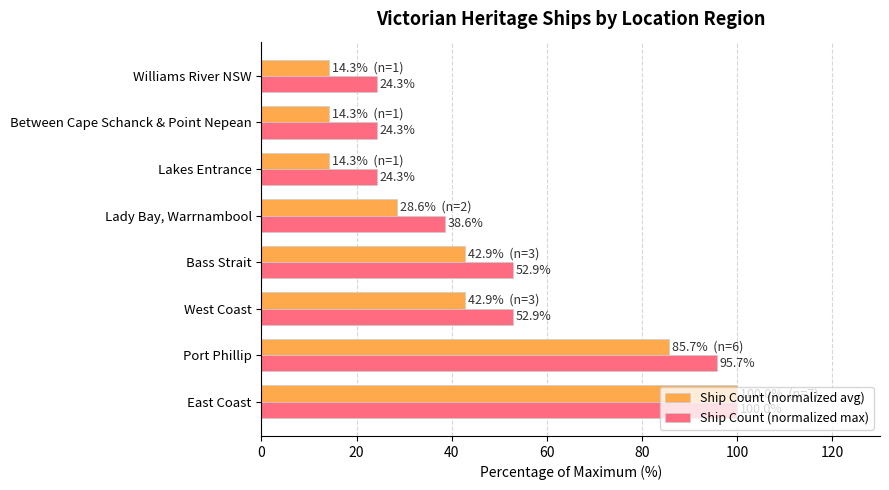

Read the Ship Count (normalized max) value at Lady Bay, Warrnambool.

38.6